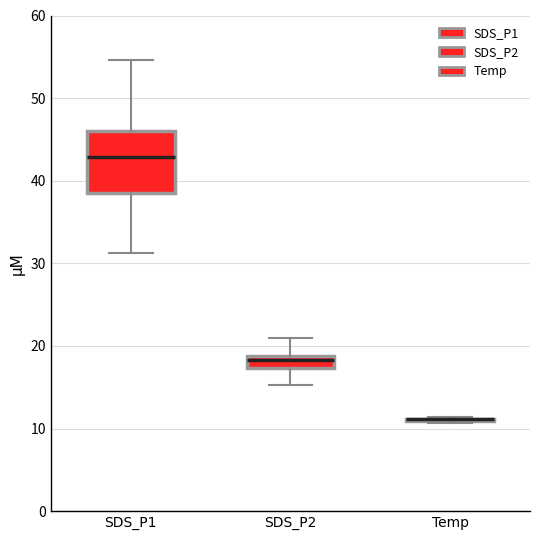

Which box is the tallest, from its lower edge to its upper edge?

SDS_P1